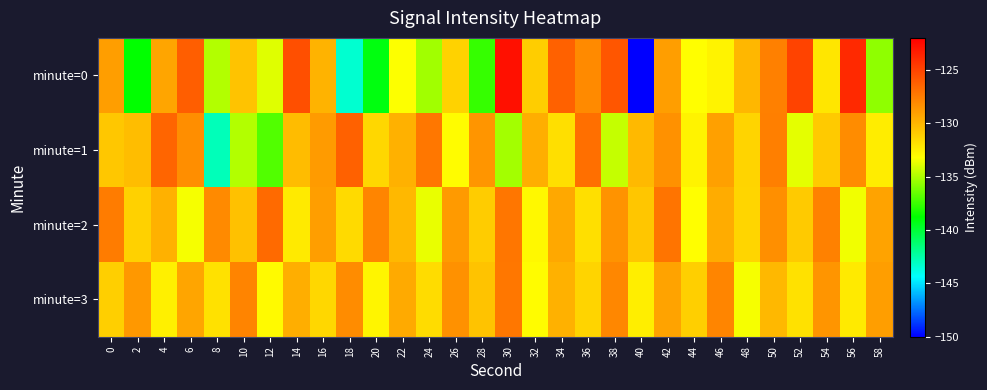

Which has a higher value, 2 or 58?

58